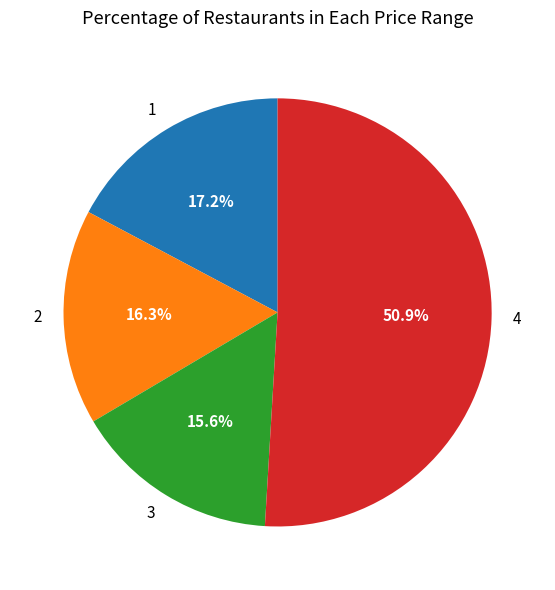

To the nearest percent, what portion does 2 represent?

16%